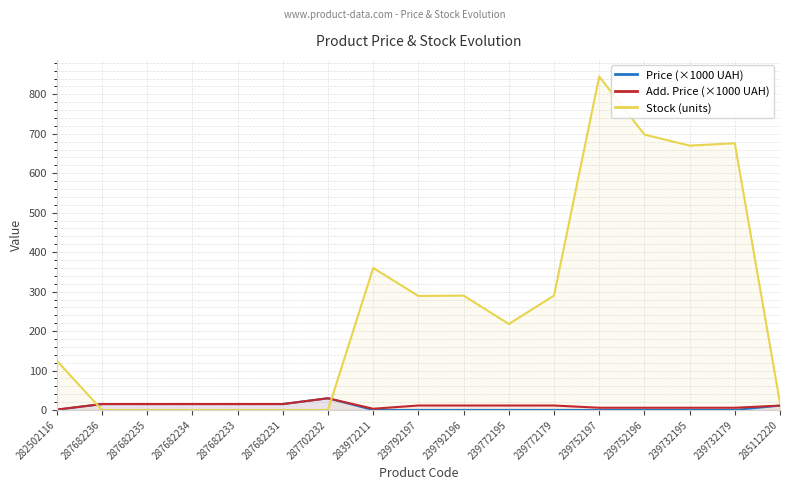

List the labels in order of Stock (units) value, largest first.

239752197, 239752196, 239732179, 239732195, 283972211, 239792196, 239772179, 239792197, 239772195, 282502116, 285112220, 287682236, 287682235, 287682234, 287682233, 287682231, 287702232